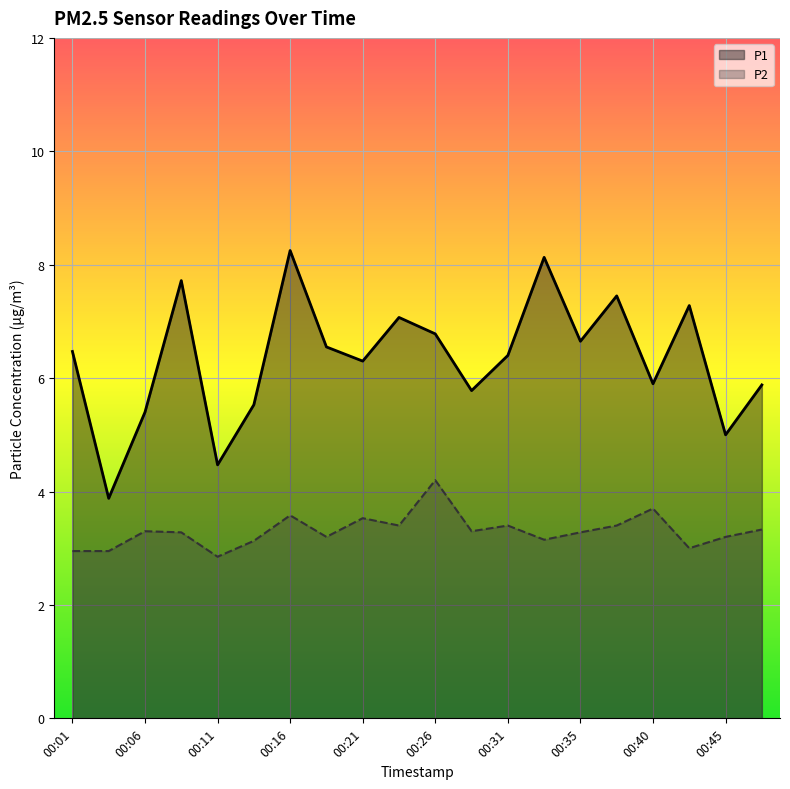

What is the average value of the P1 series?

6.3